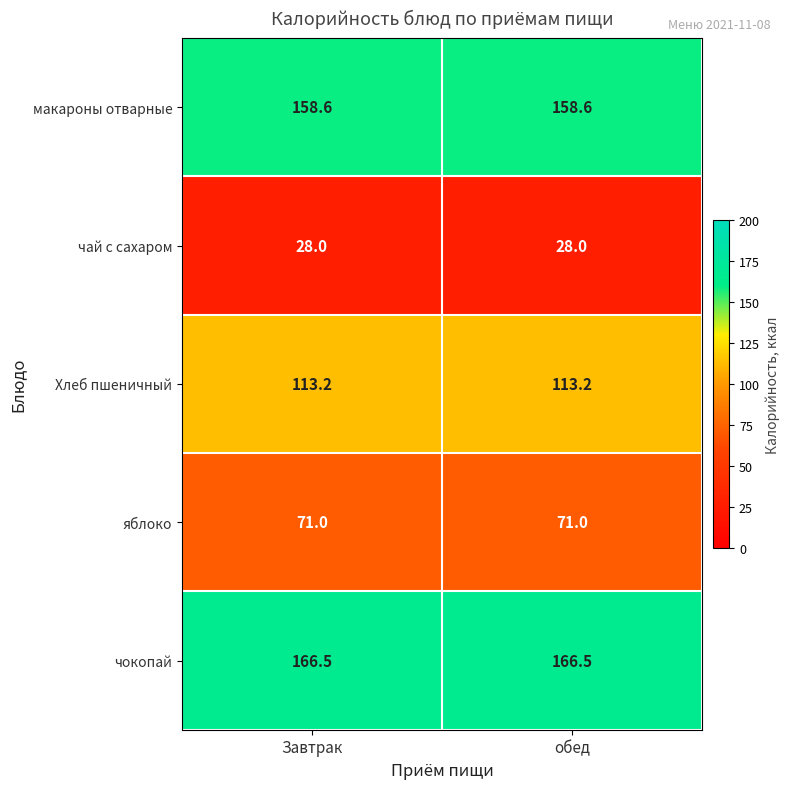

What is the sum of all чай с сахаром values?

56.0